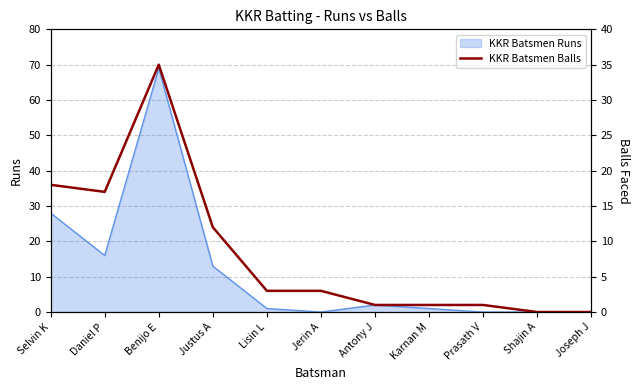

What value does the KKR Batsmen Runs series have at Benijo E?

69